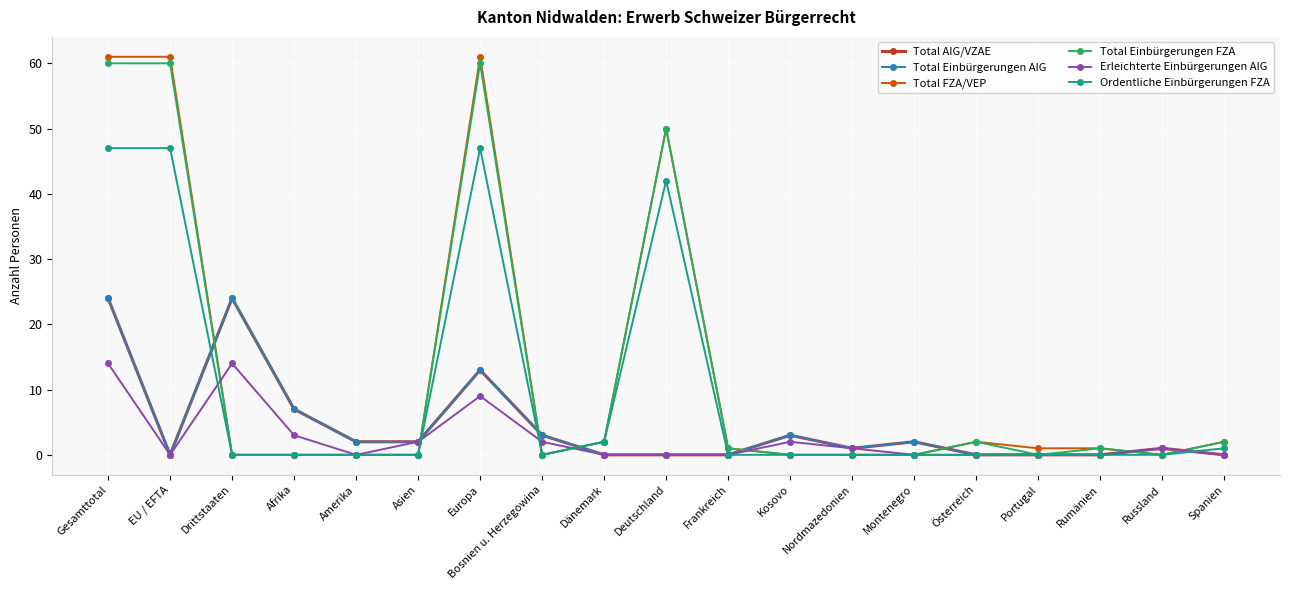

Is this an area chart (filled region under the line)?

No